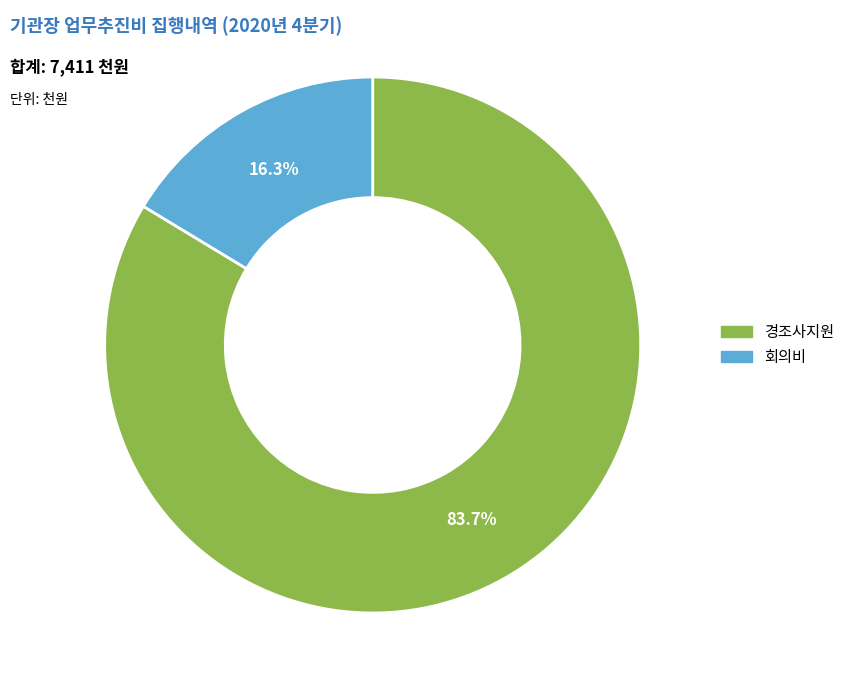

Count the number of slices in the pie.

2